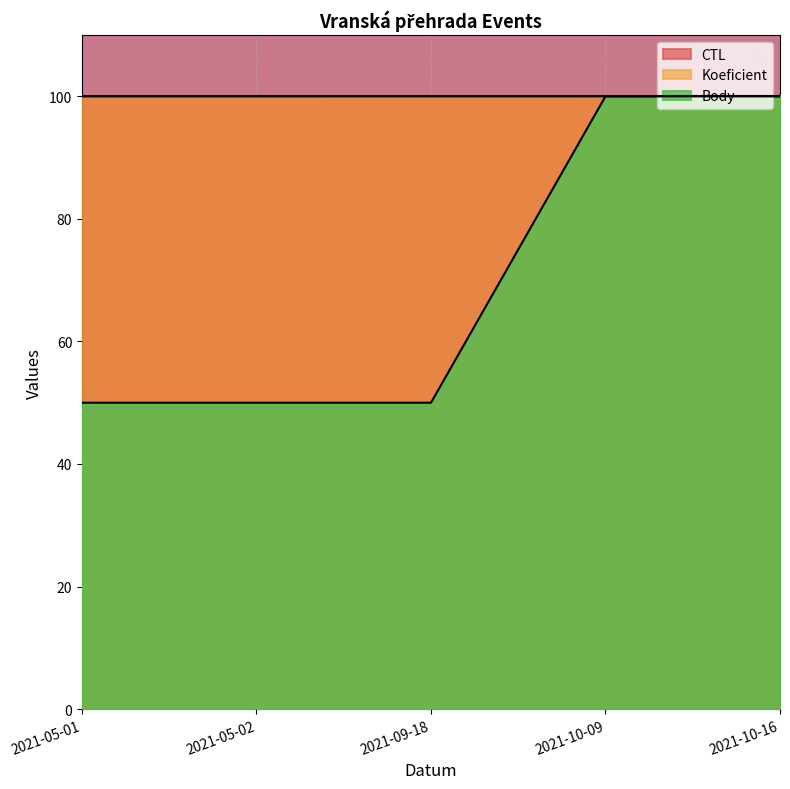

True or false: Body has more than 0 points higher than both neighbors.

False